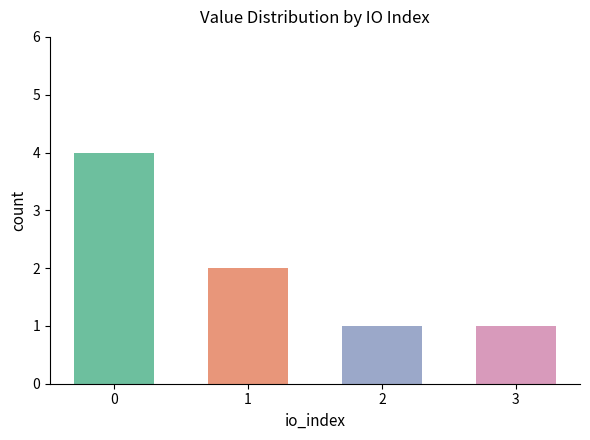

The chart shows a value of 64.8 at 1. True or false?

False